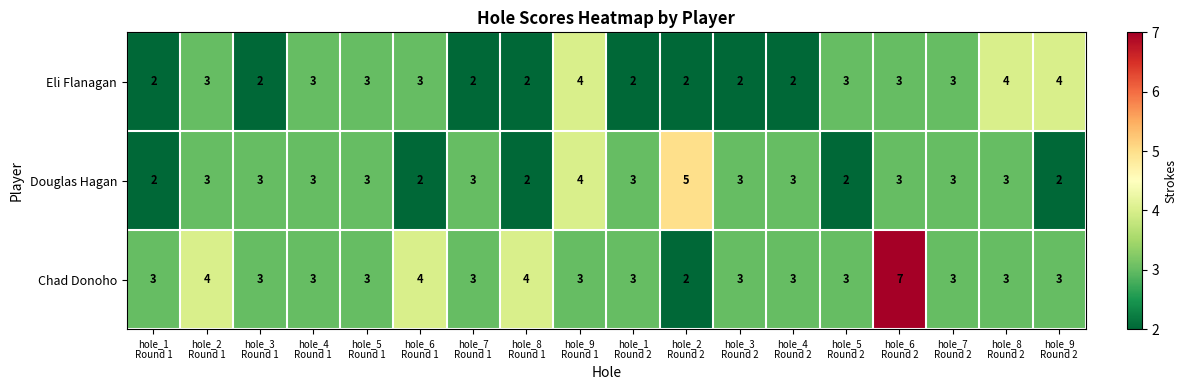

Count the Eli Flanagan values in the range 2 to 3.

15